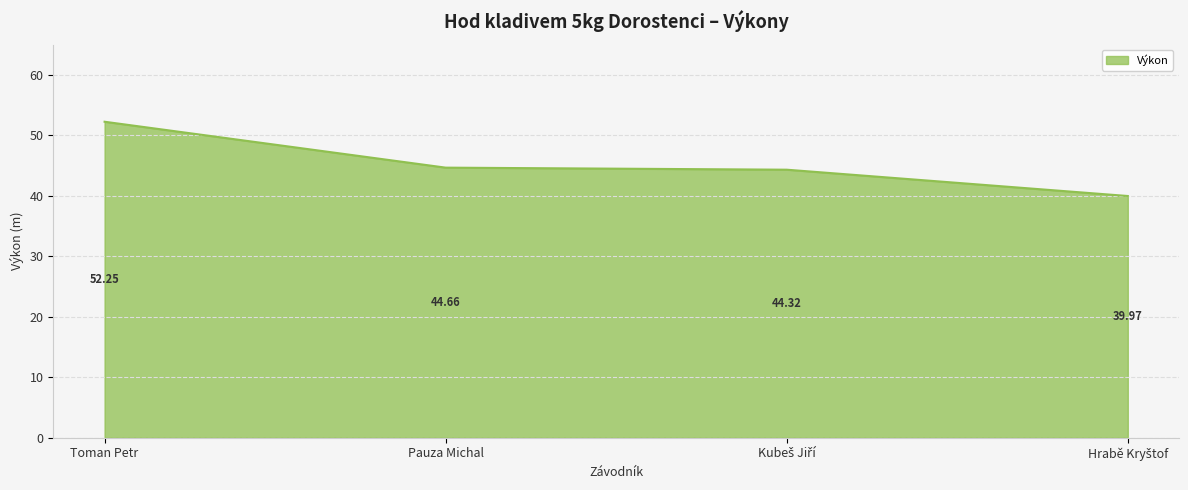

What is the average value?

45.3